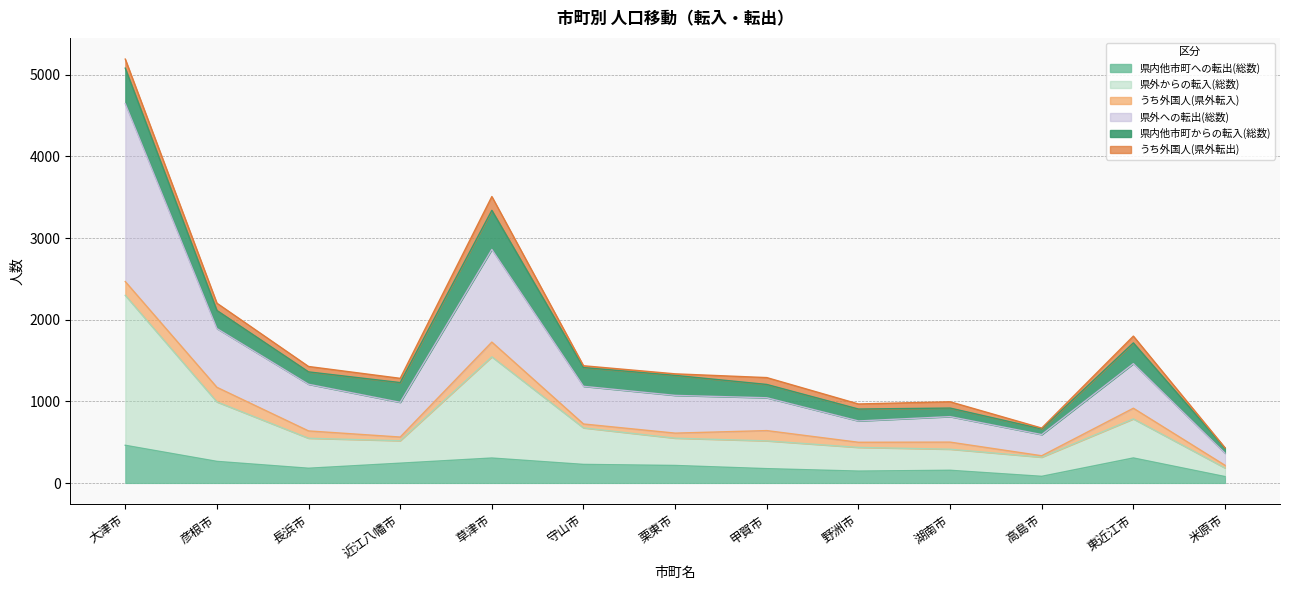

What is the label of the 10th point from the left?

湖南市